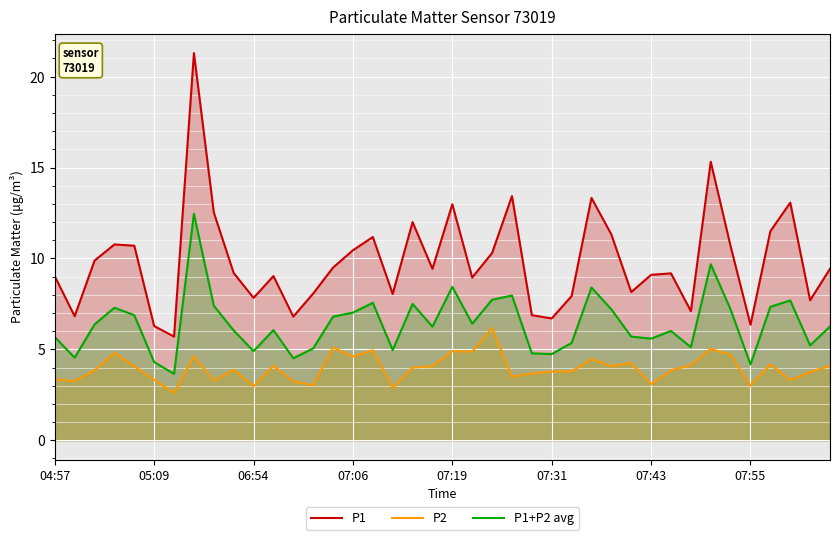

Which series changed the most between 8 and 19?

P1